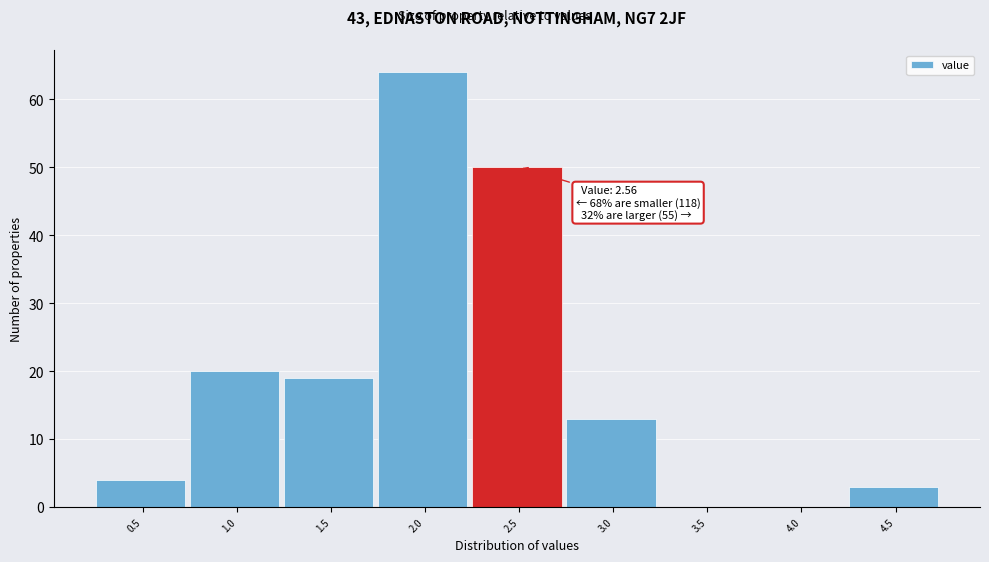

Reading left to right, what are all the values shown in this chart?

0.5=4	1.0=20	1.5=19	2.0=64	2.5=50	3.0=13	3.5=0	4.0=0	4.5=3